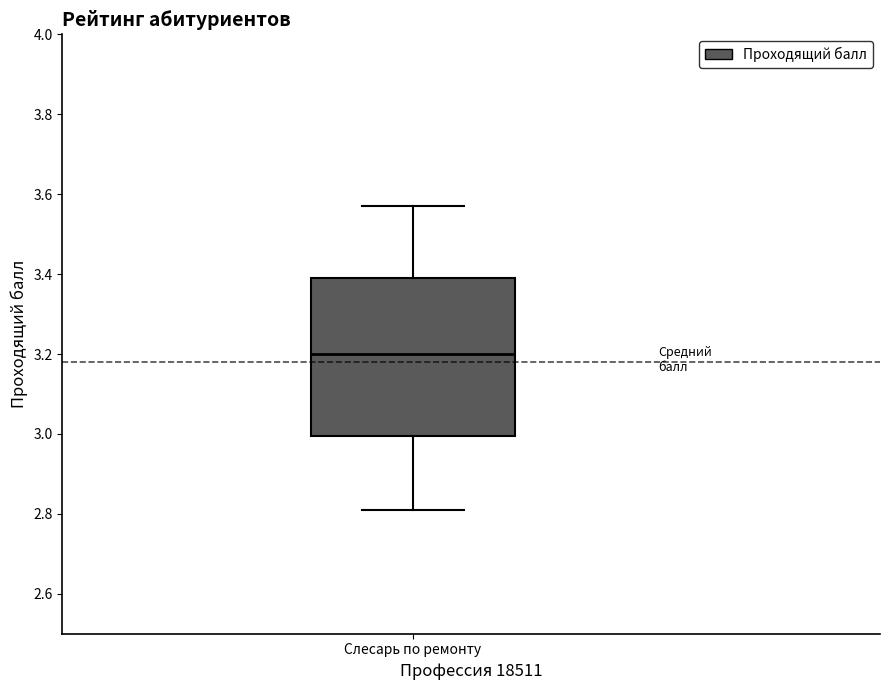

Read this box plot against the y-axis: the position of the median line, the range covered by the box, and the ends of both whiskers. The values are not printed on the chart, so give them approximately, as read against the axis.

median 3.20, box 3.00 to 3.40, whiskers 2.82 to 3.58